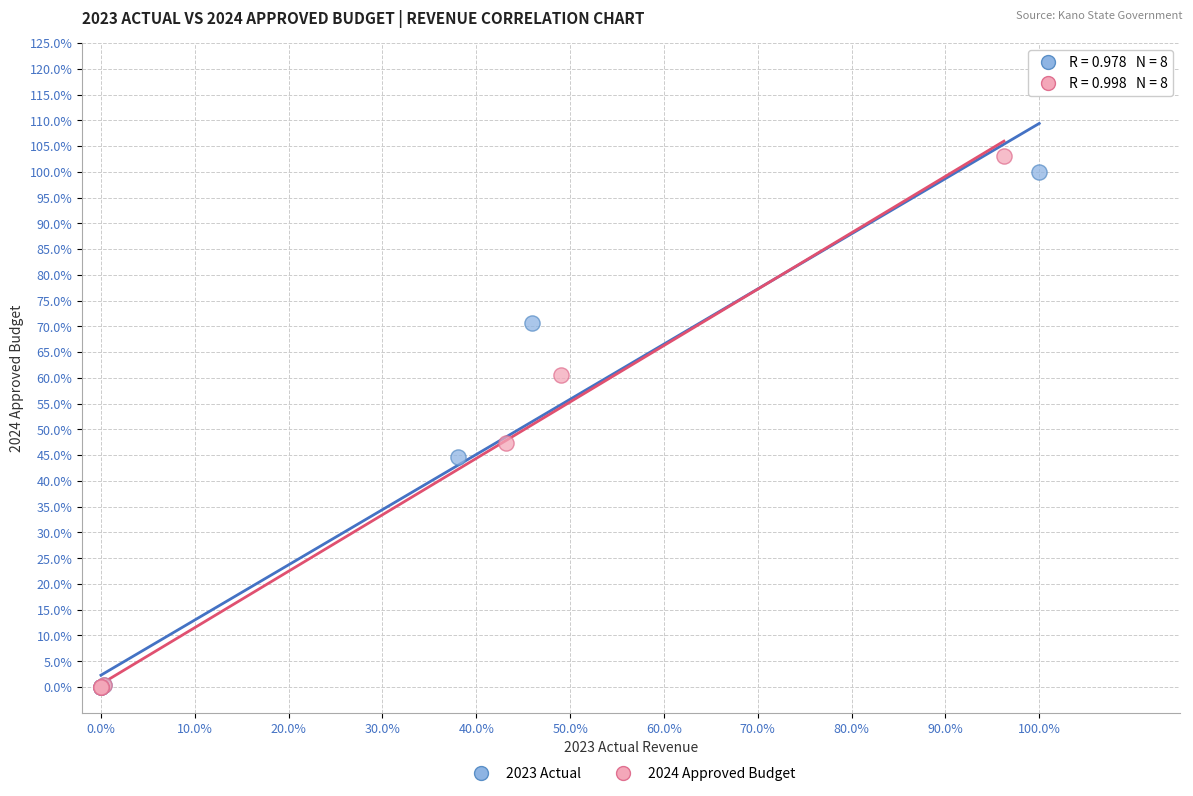

What are all the series names shown in the legend?

2023 Actual, 2024 Approved Budget